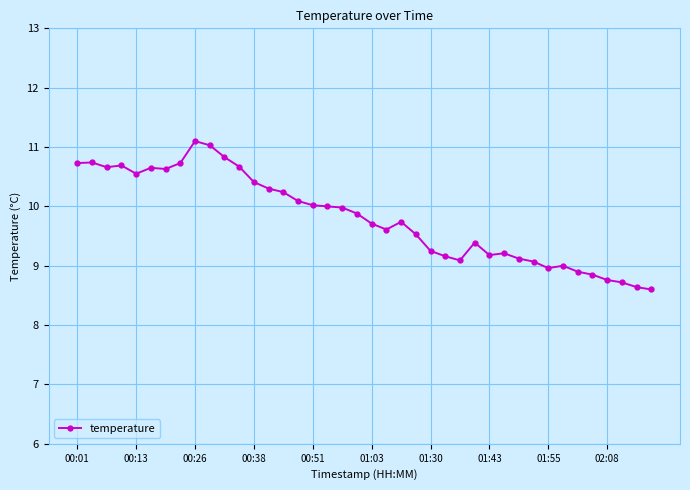

What is the maximum value shown in the chart?

11.1